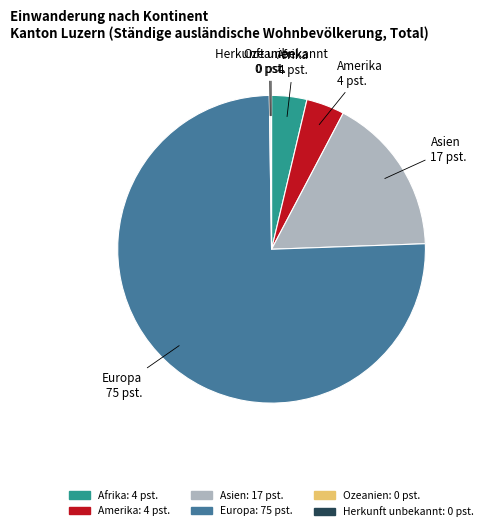

The Amerika slice represents 10% of the pie. True or false?

False